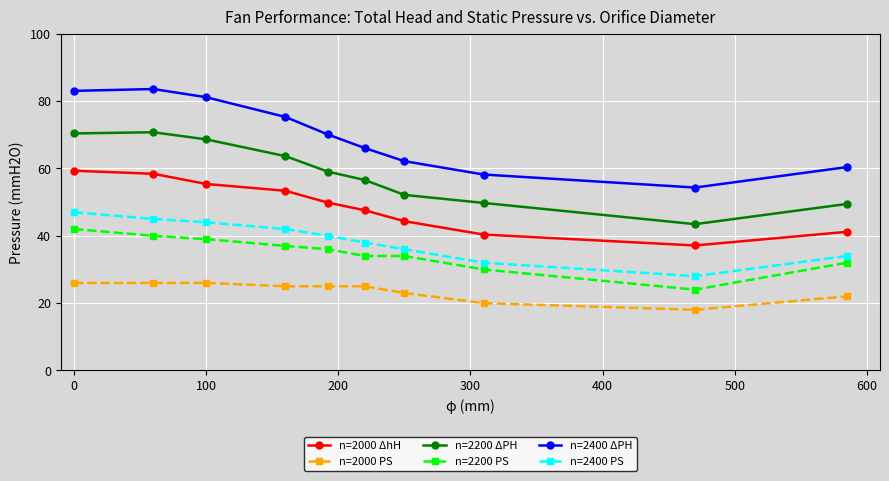

What is the value of the n=2400 ΔPH point at the 9th from the left?

54.3